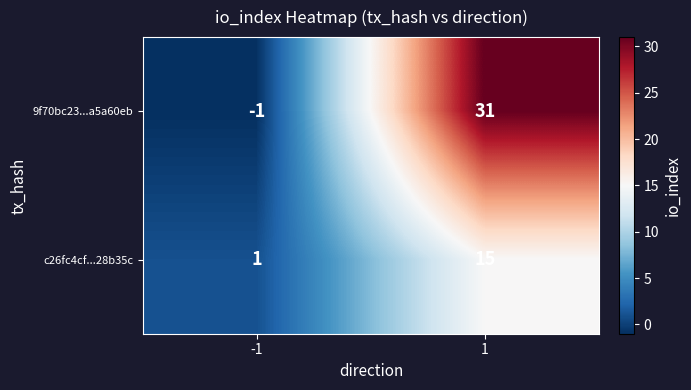

Read the c26fc4cf...28b35c value at 1, to the nearest 5.

15